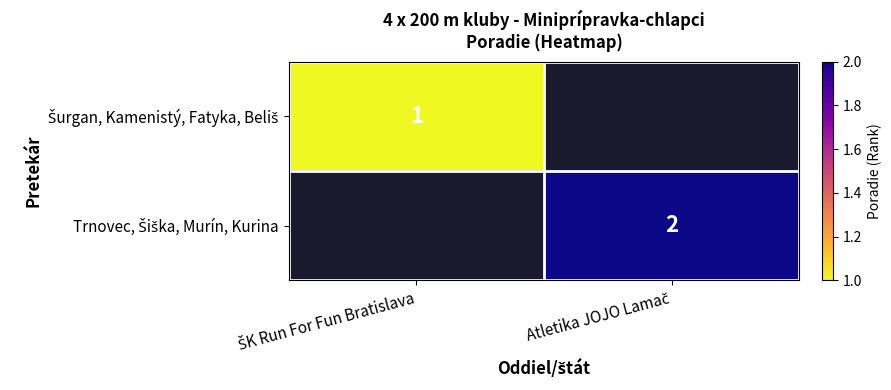

Which series has the widest spread of values?

Trnovec, Šiška, Murín, Kurina